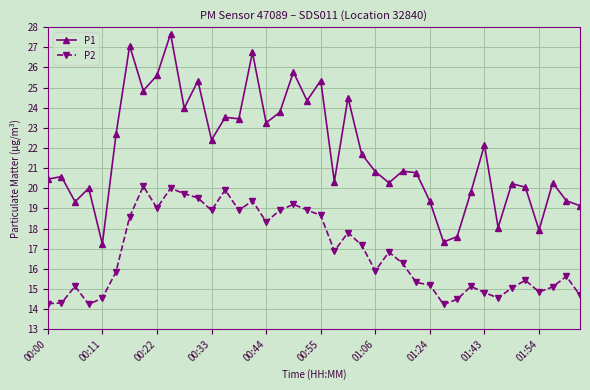

What is the value of the P1 point at the 26th from the left?

20.3